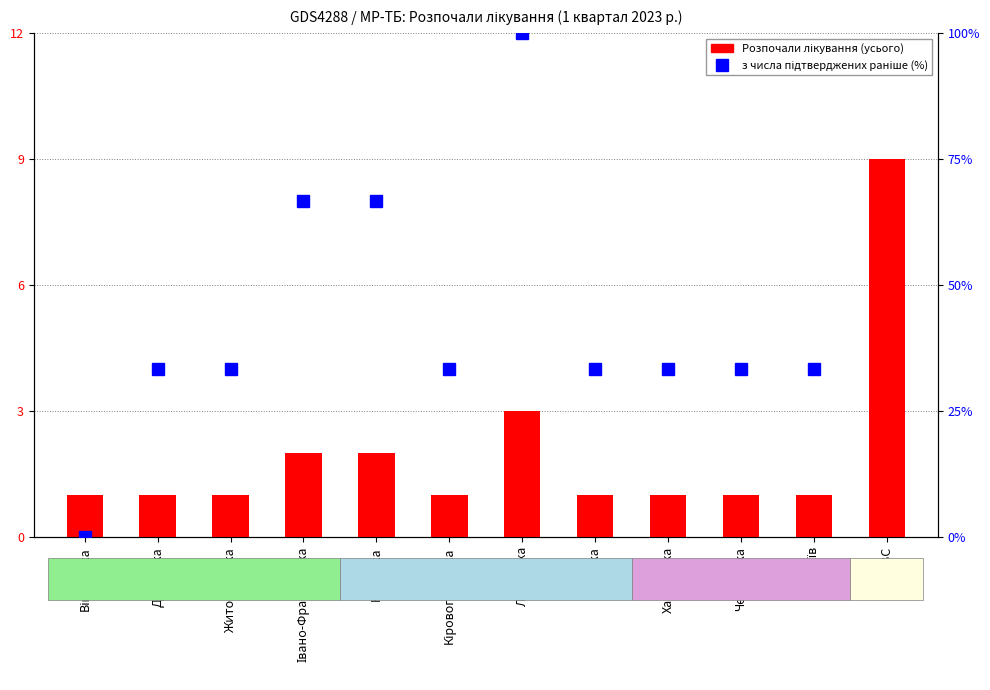

Where is Розпочали лікування (усього) nearest to the value 5?

Львівська